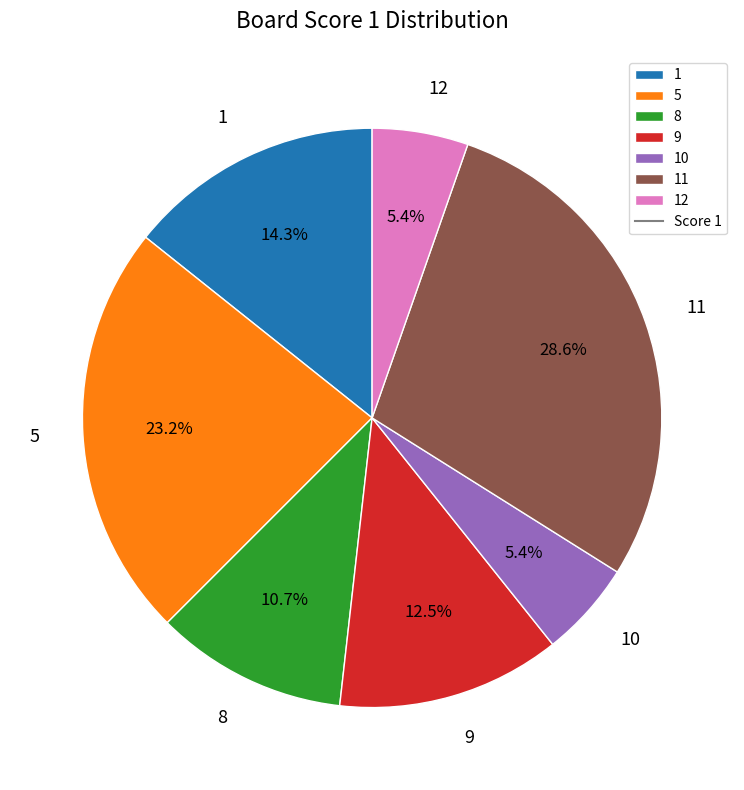

What percentage do 5 and 8 together represent?

33.9%